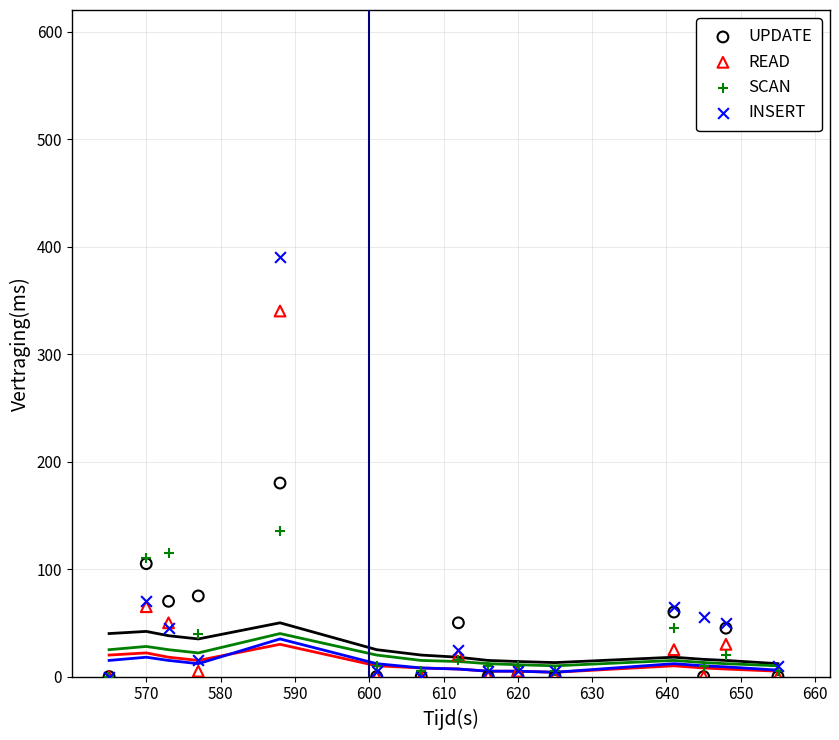

In the READ series, what Y value is closest to 170?

65